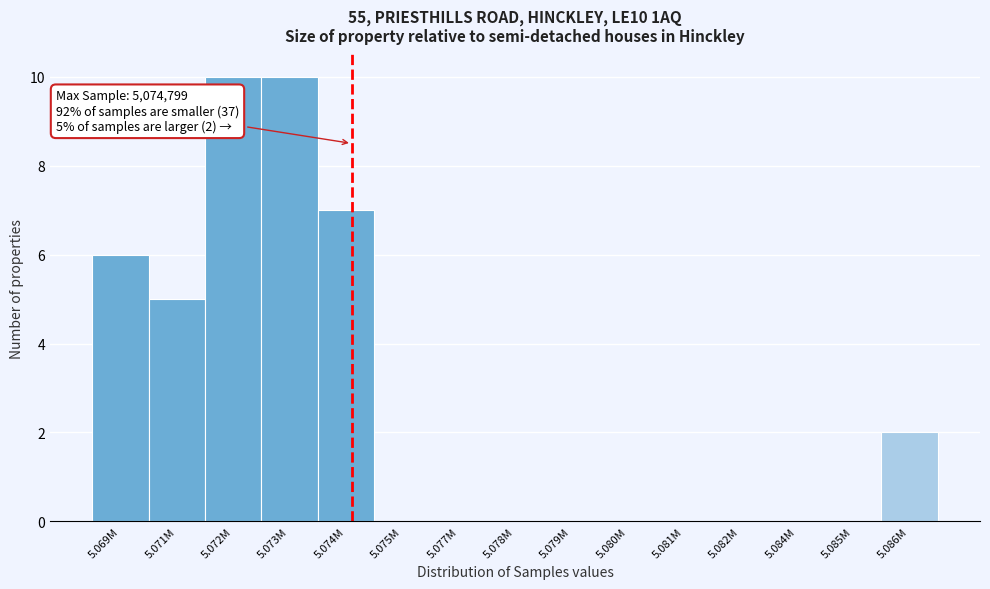

Reading left to right, extract all data points from this chart.

5.069M=6	5.071M=5	5.072M=10	5.073M=10	5.074M=7	5.075M=0	5.077M=0	5.078M=0	5.079M=0	5.080M=0	5.081M=0	5.082M=0	5.084M=0	5.085M=0	5.086M=2